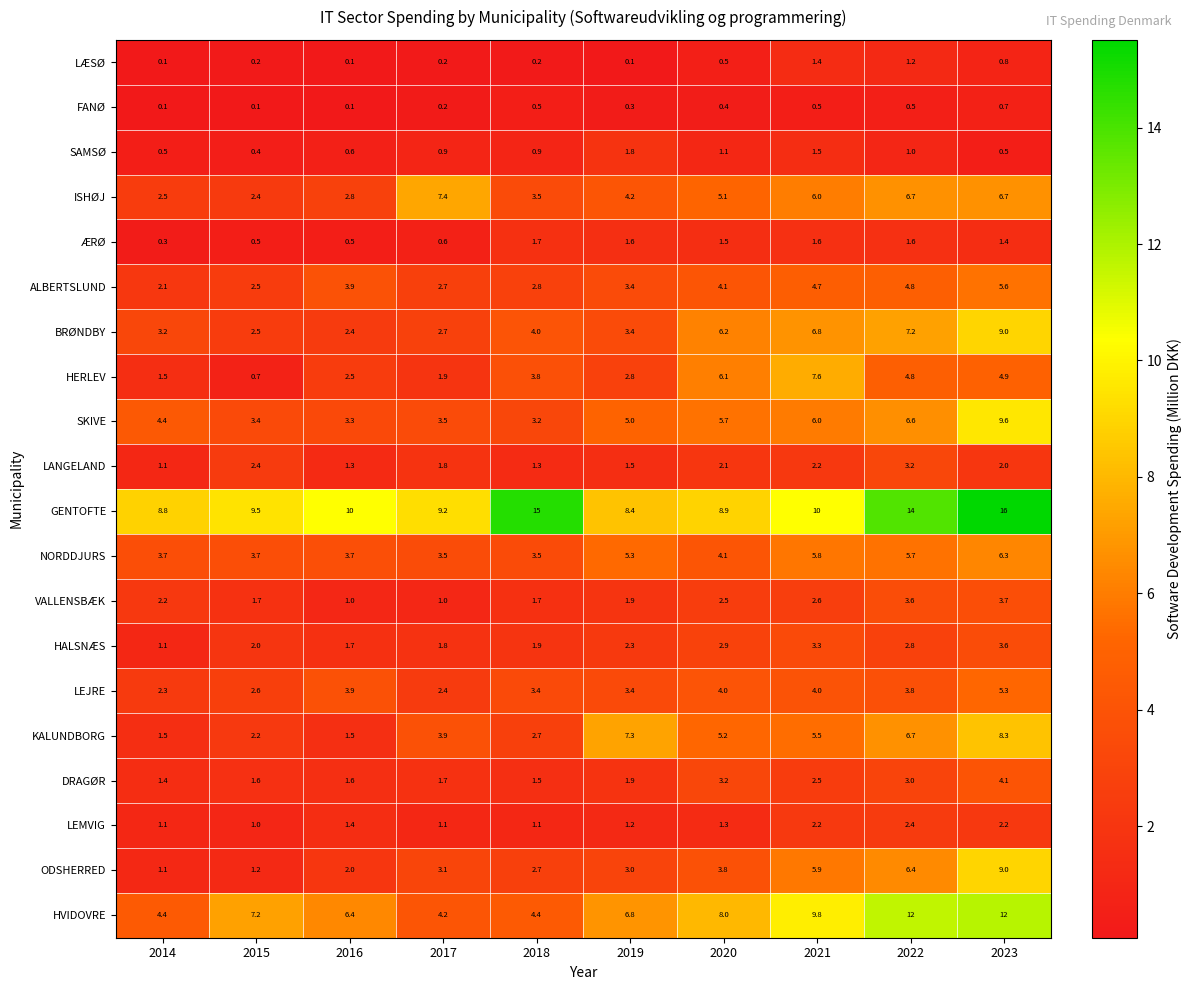

True or false: LEJRE has a value of 3.4 at 2019.

True